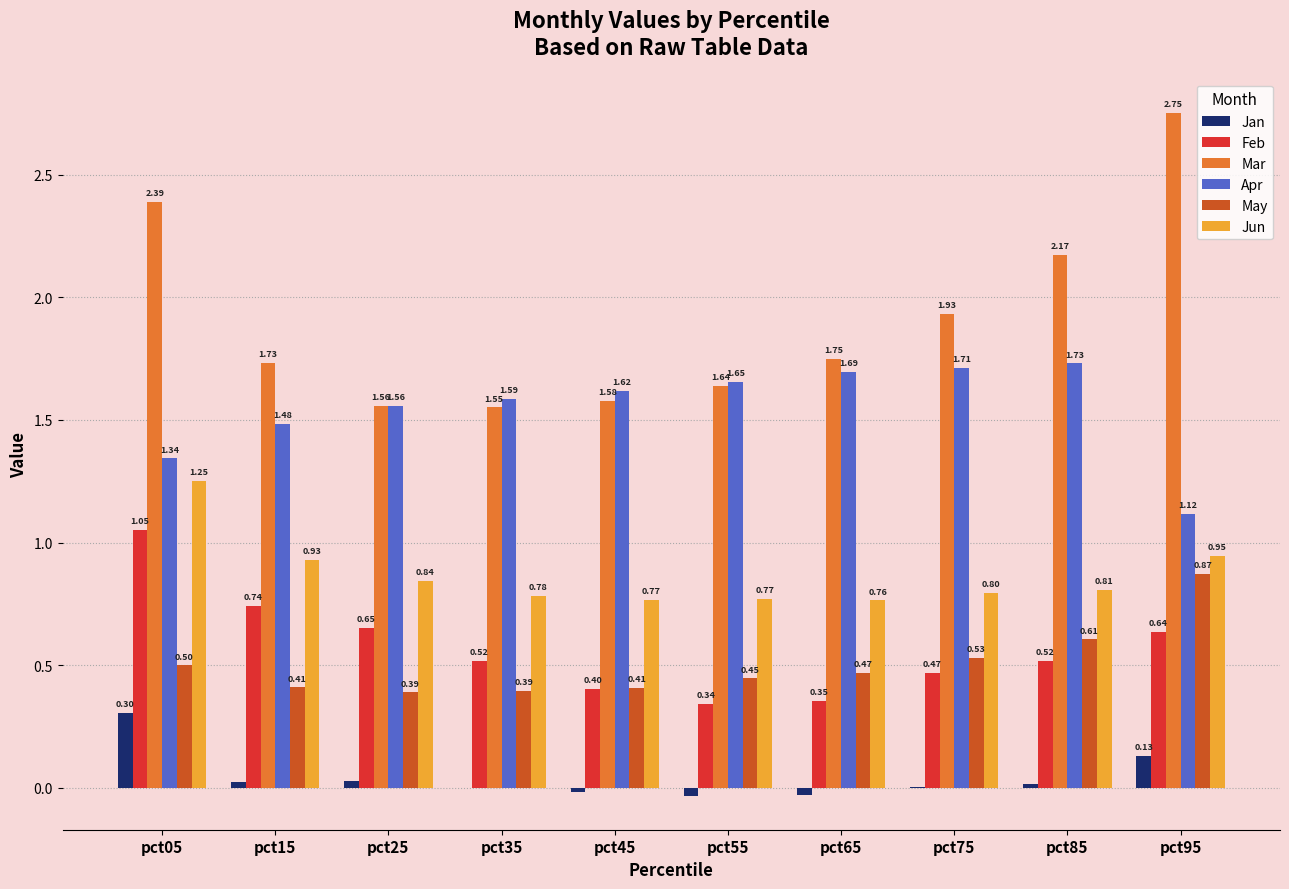

Between pct25 and pct85, which series saw the biggest shift?

Mar